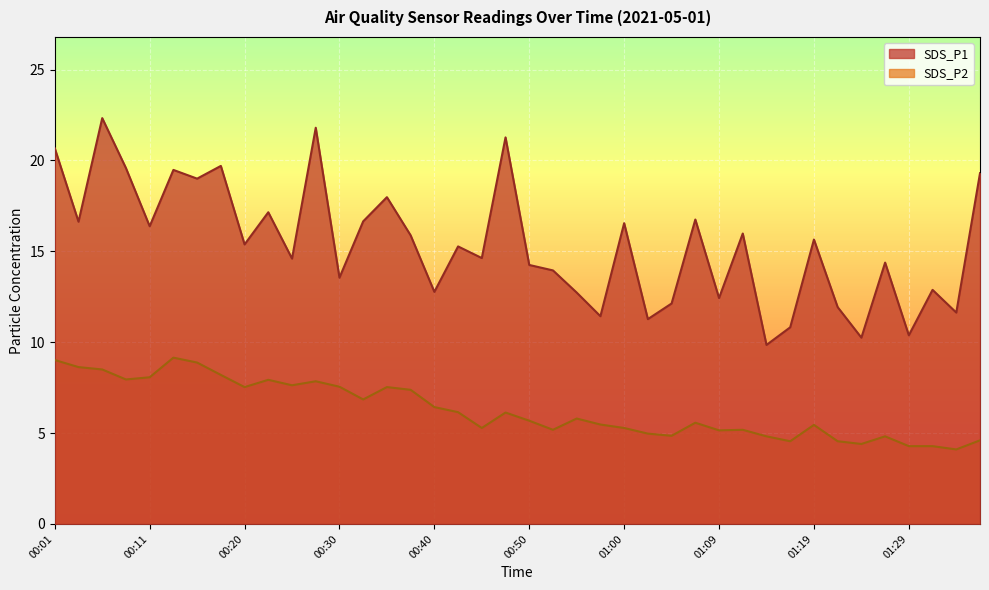

Is the value of SDS_P2 at 00:37 greater than the value of SDS_P1 at 00:33?

No